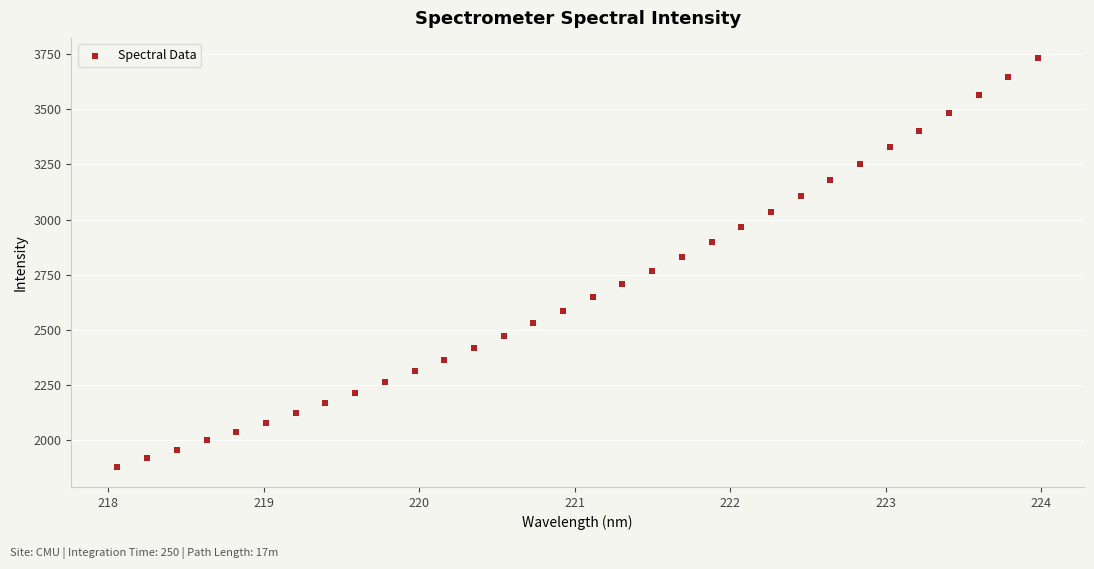

What is the range of Y values (max minus min)?

1848.8